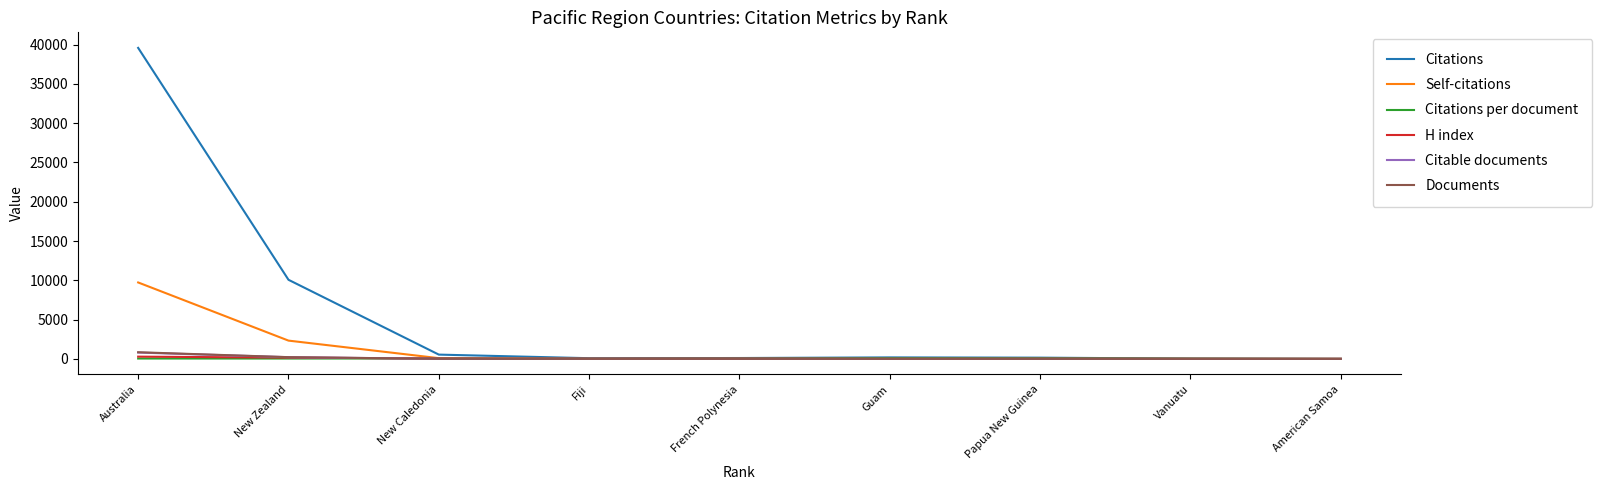

What is the greatest value displayed?

39576.0